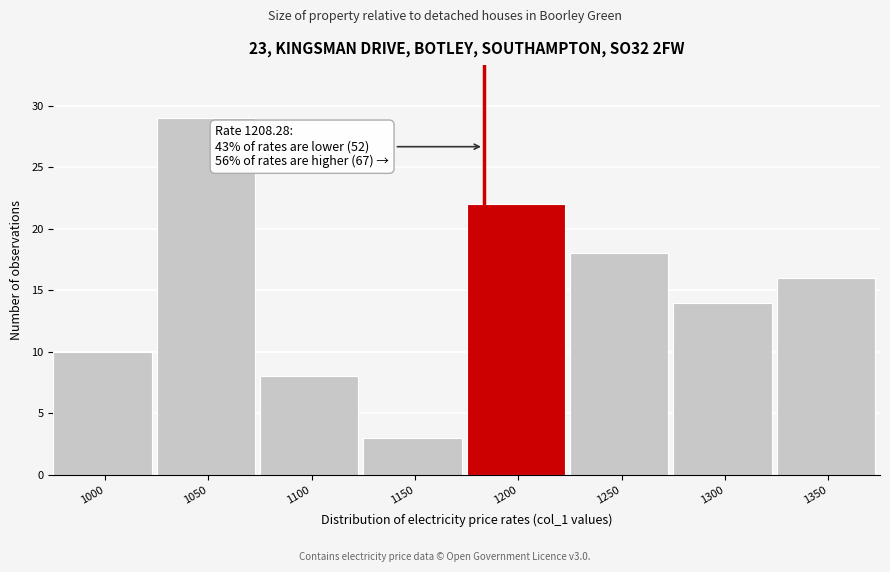

Reading left to right, list all the values displayed in this chart.

1000=10	1050=29	1100=8	1150=3	1200=22	1250=18	1300=14	1350=16